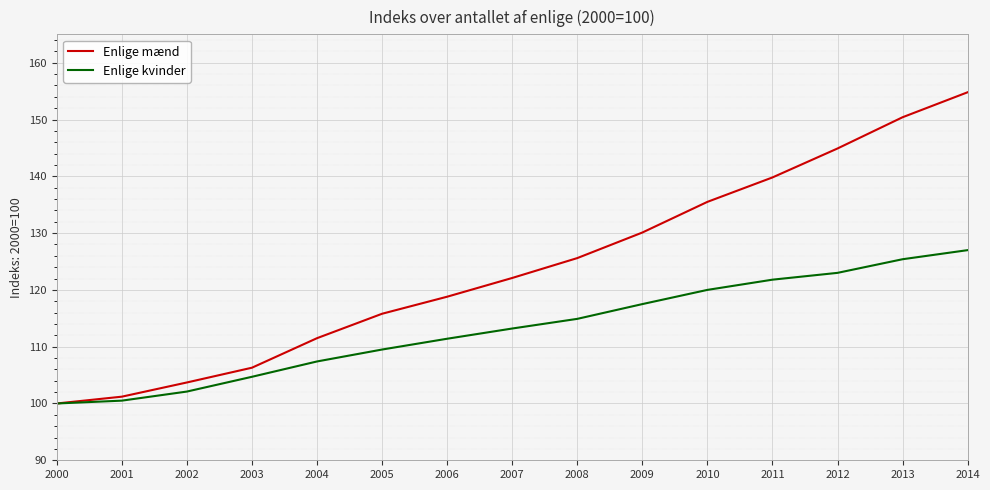

What is the average value of the Enlige kvinder series?

113.2